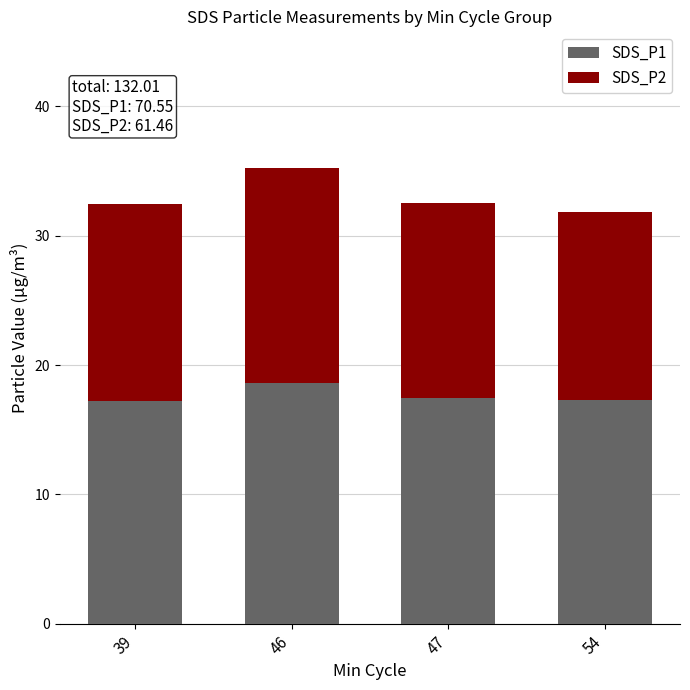

What is the highest value of the SDS_P1 series?

18.6